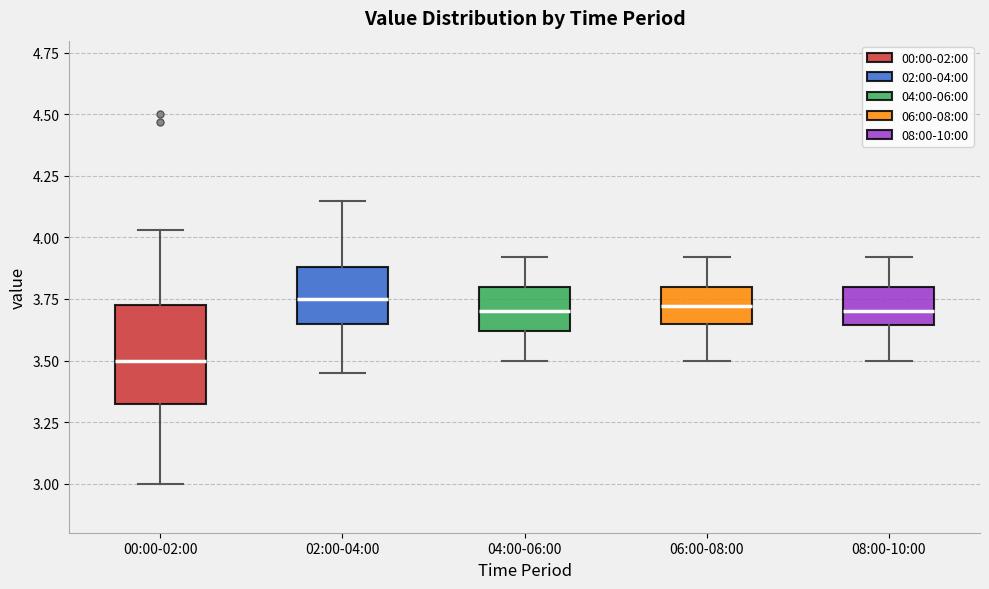

Which box's median line is the lowest?

00:00-02:00